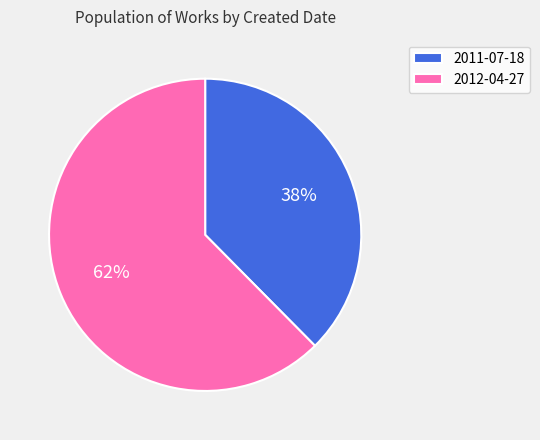

To the nearest percent, what is the average slice percentage?

50%